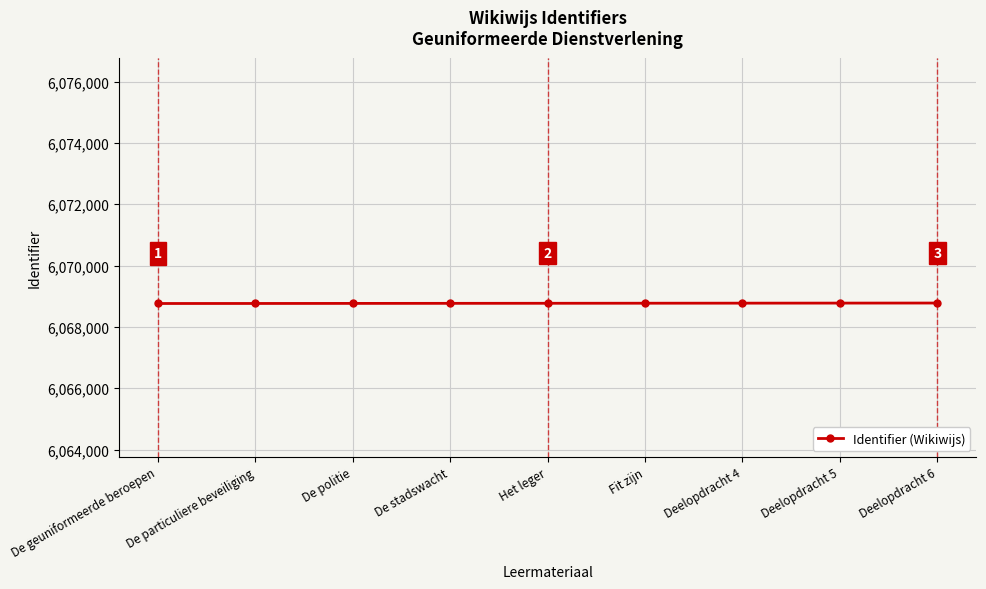

What is the label of the 9th point from the left?

Deelopdracht 6